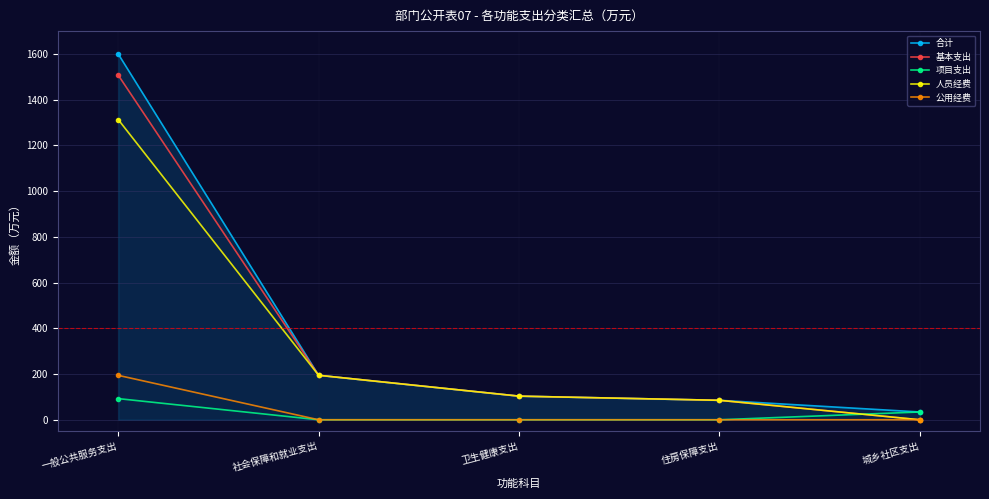

Rank the series at 一般公共服务支出 from highest to lowest value.

合计, 基本支出, 人员经费, 公用经费, 项目支出